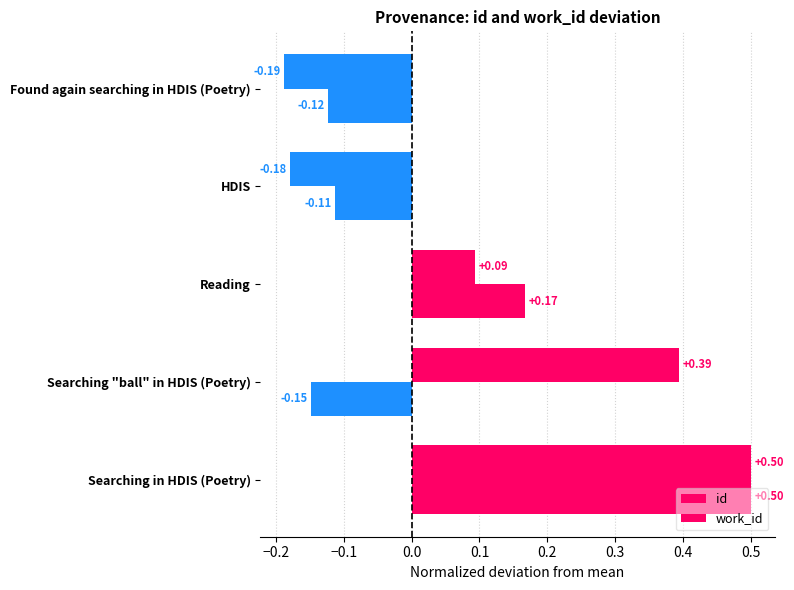

How many data points in work_id are less than 0?

3